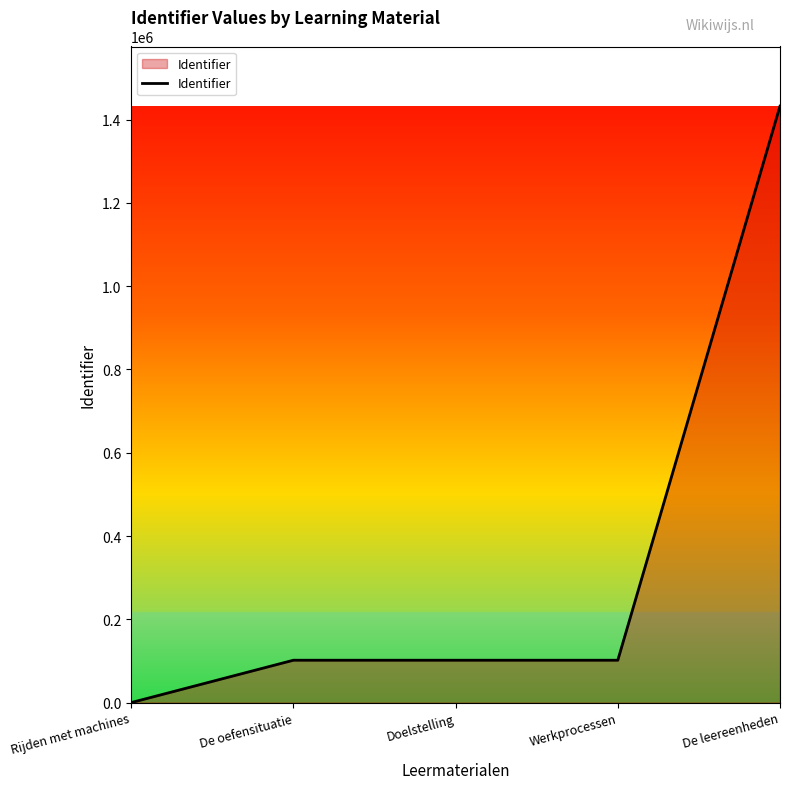

Count the number of categories in the chart.

5